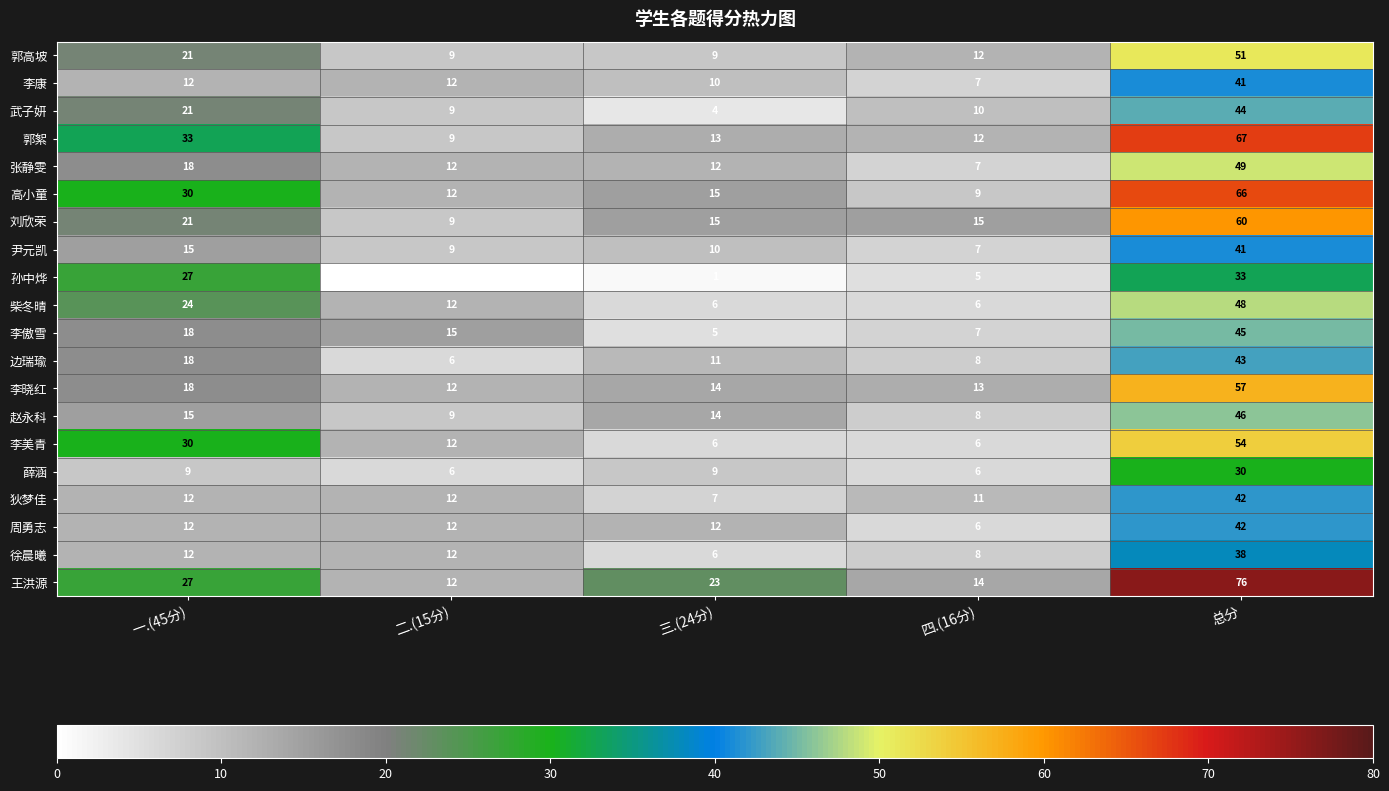

At which category does the chart reach its peak across all series?

总分